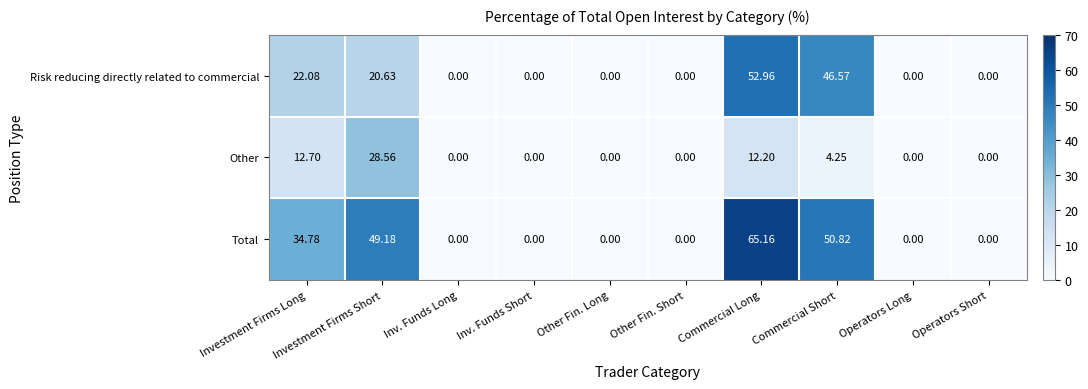

What is the maximum value shown in the chart?

65.2